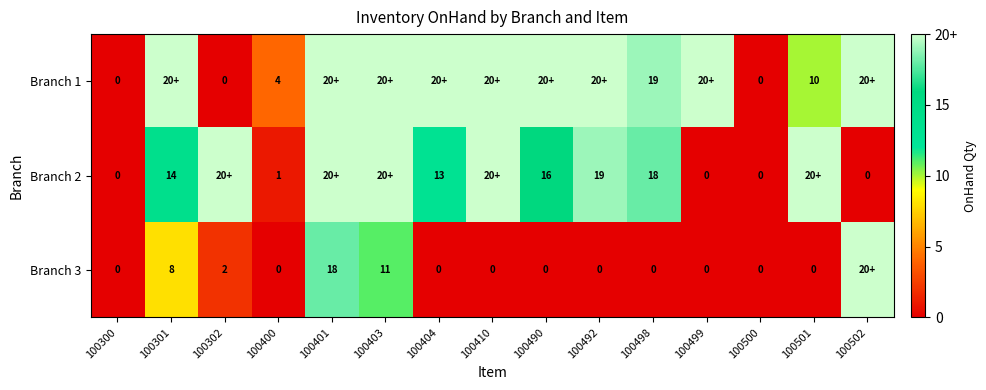

At 100400, list the series in order from smallest to largest.

Branch 3, Branch 2, Branch 1